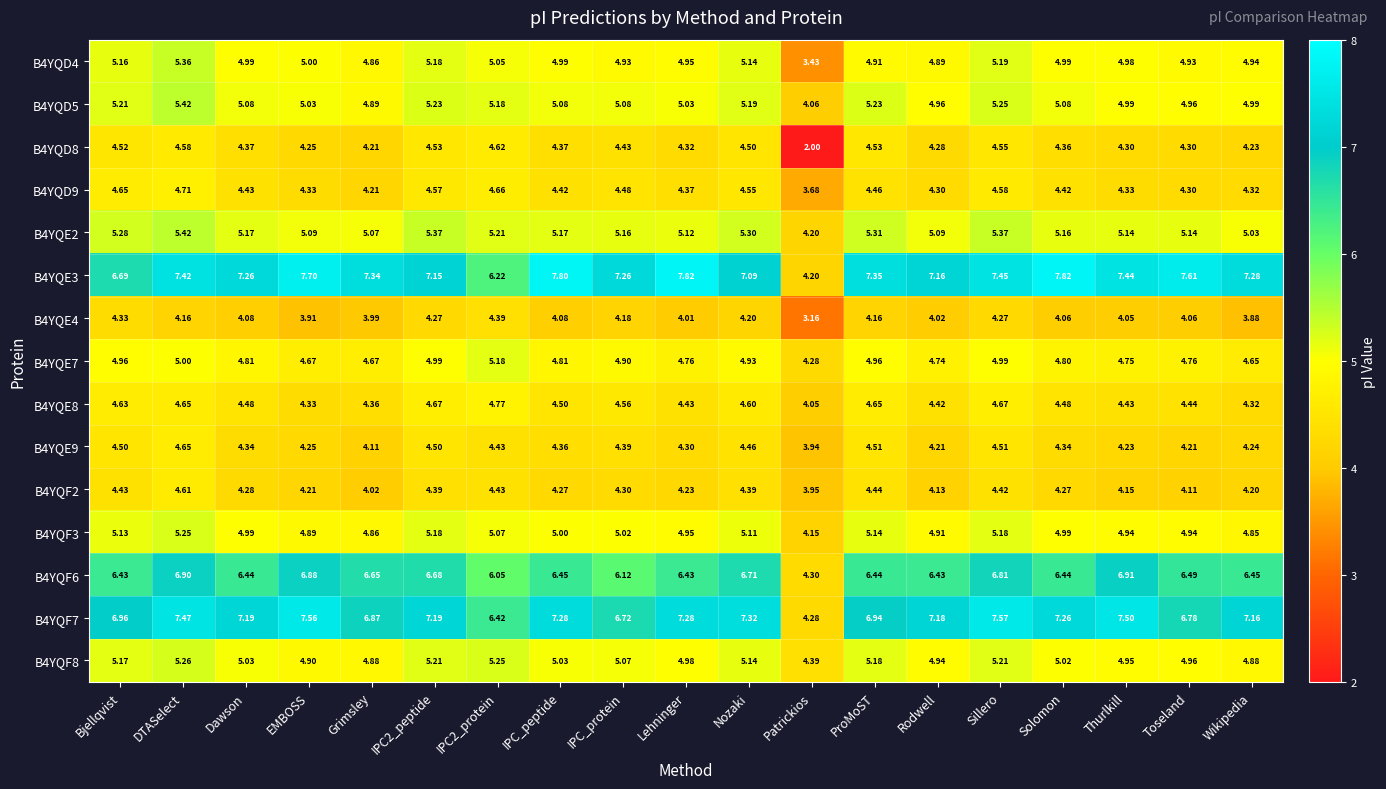

Which series has the largest range (max minus min)?

B4YQE3